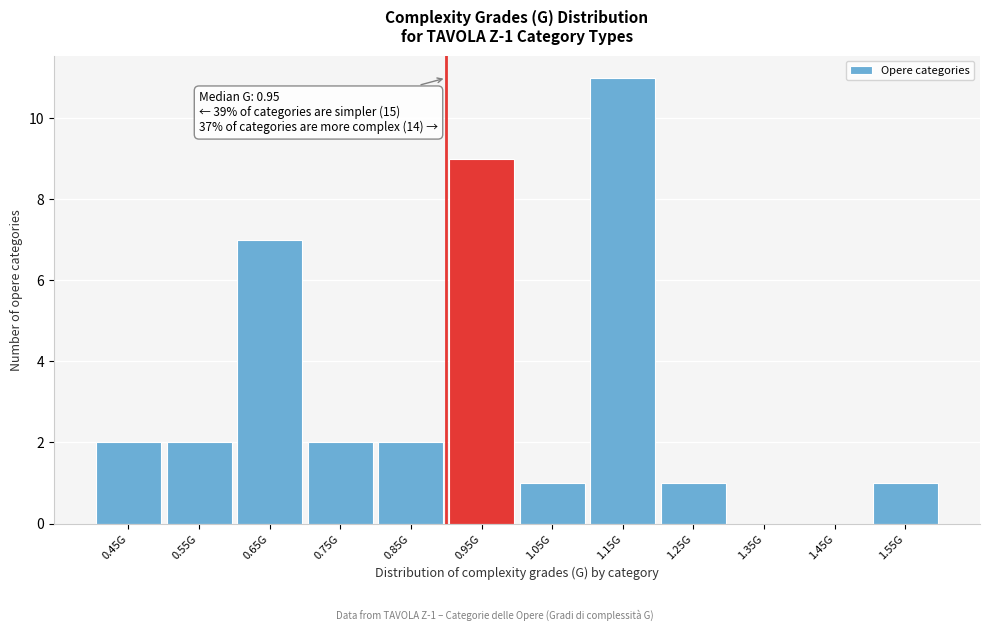

Reading left to right, what are all the values shown in this chart?

0.45G=2	0.55G=2	0.65G=7	0.75G=2	0.85G=2	0.95G=9	1.05G=1	1.15G=11	1.25G=1	1.35G=0	1.45G=0	1.55G=1